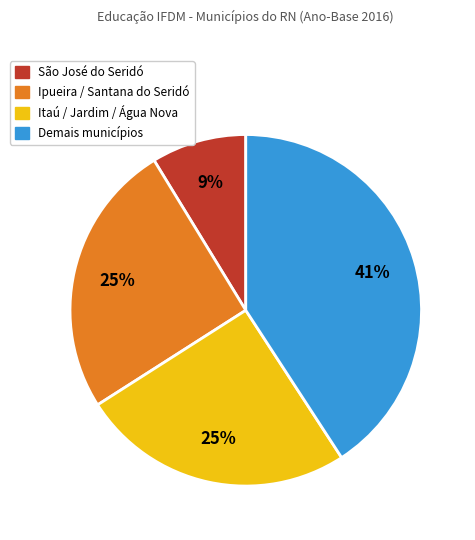

Does any single category account for the majority?

No